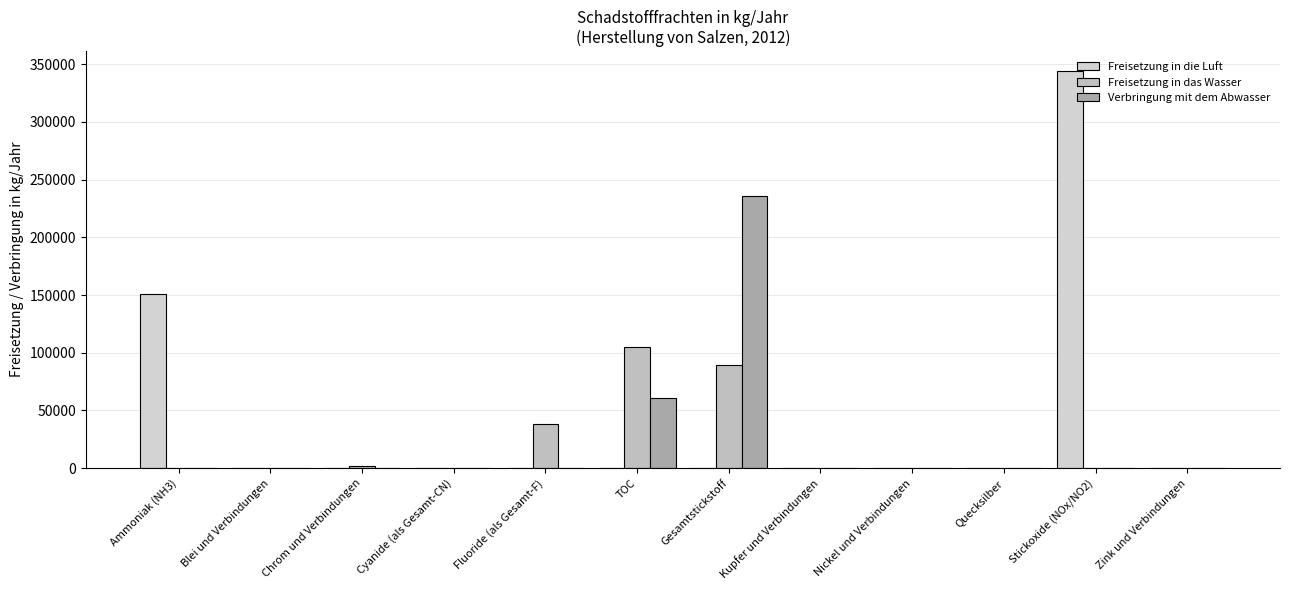

Which category has the lowest value in the Freisetzung in die Luft series?

Blei und Verbindungen